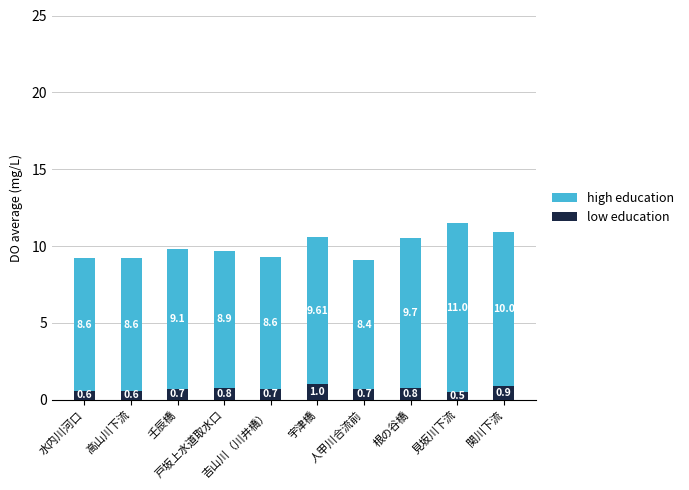

What is the difference between the maximum and minimum values in the low education series?

0.5